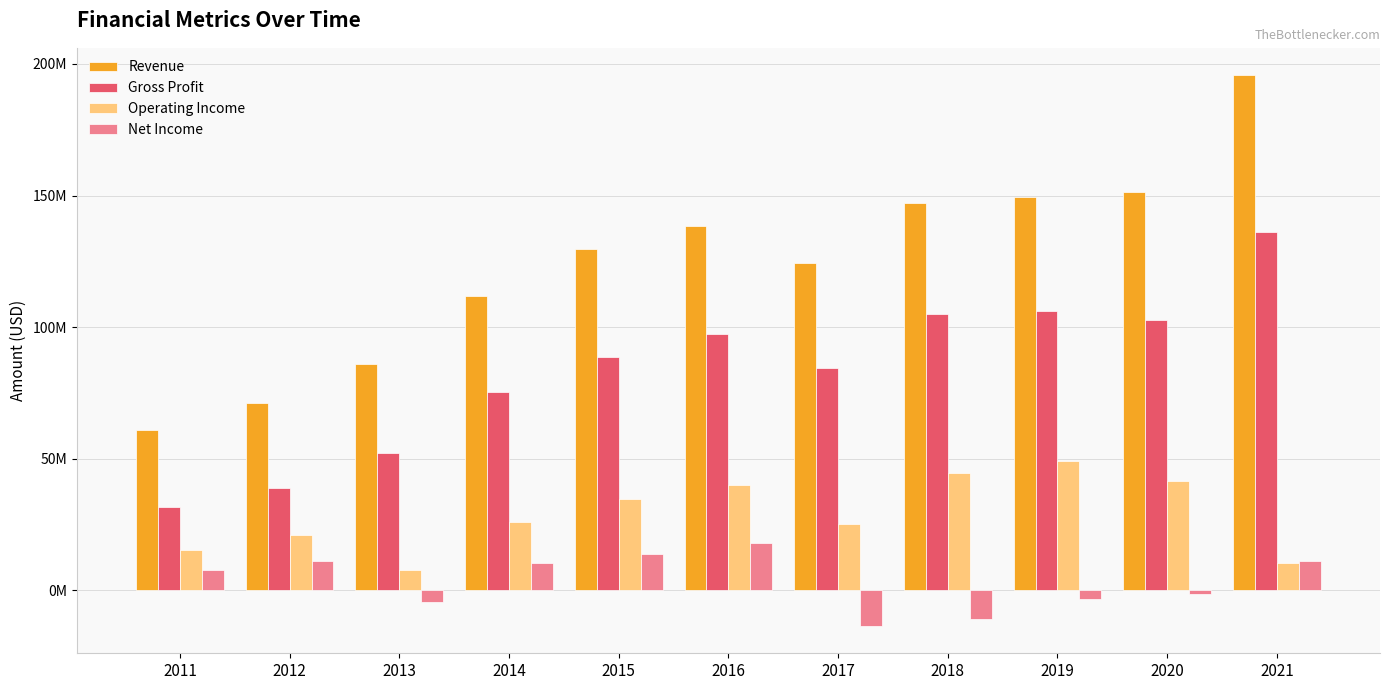

What is the difference between the highest and lowest values at 2012?

60337000